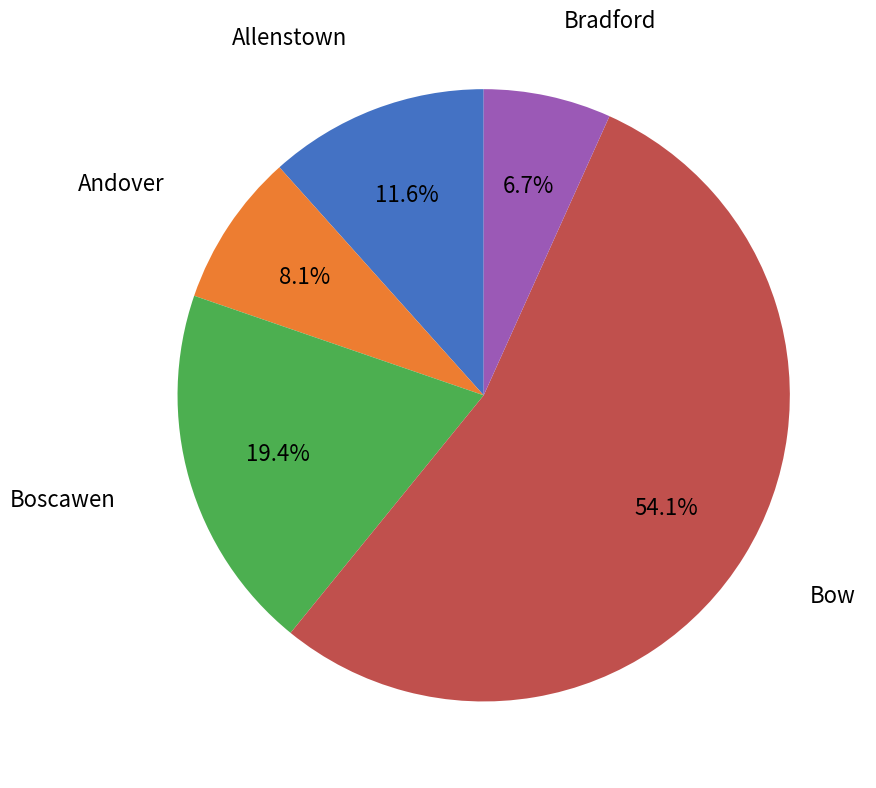

Is there a majority slice in this chart?

Yes